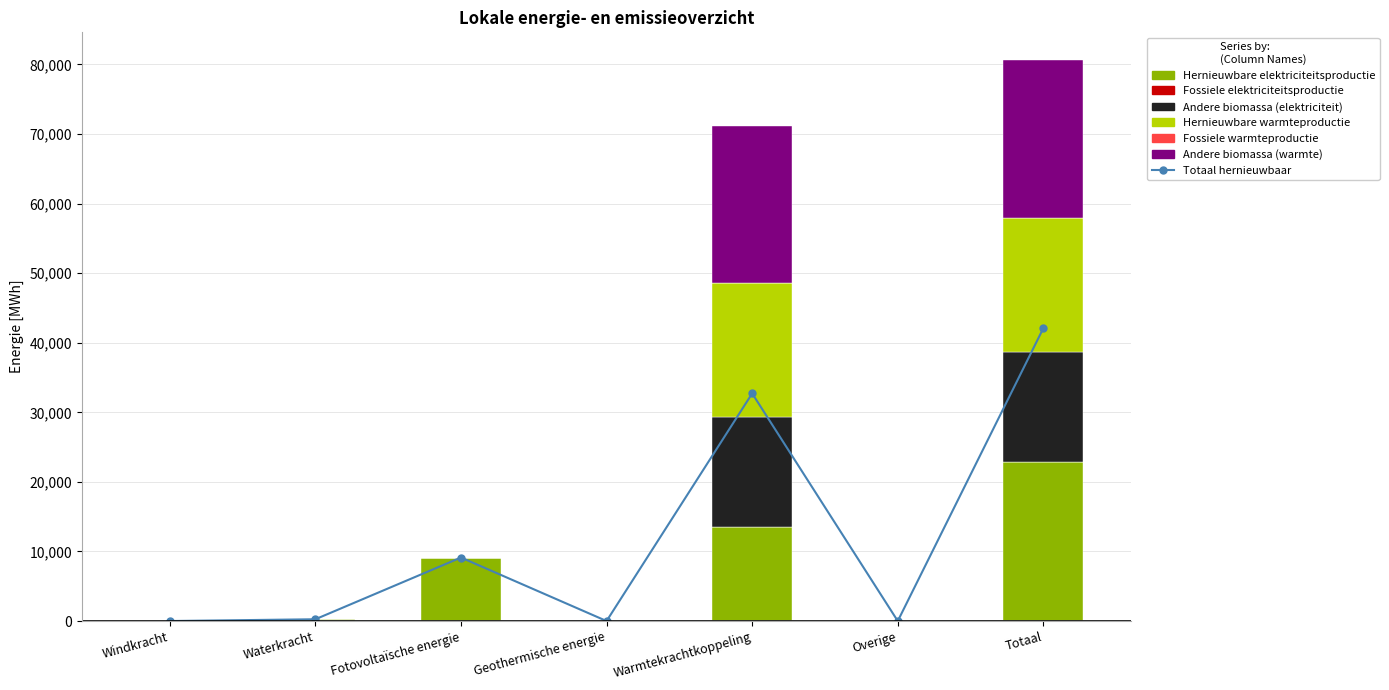

Reading left to right, extract all data points from this chart.

Hernieuwbare elektriciteitsproductie: 0.0	254.8	9127.3	0.0	13470.3	0.0	22852.4
Andere biomassa (elektriciteit): 0.0	0.0	0.0	0.0	15847.4	0.0	15847.4
Hernieuwbare warmteproductie: 0.0	0.0	0.0	0.0	19243.3	0.0	19243.3
Andere biomassa (warmte): 0.0	0.0	0.0	0.0	22639.2	0.0	22639.2